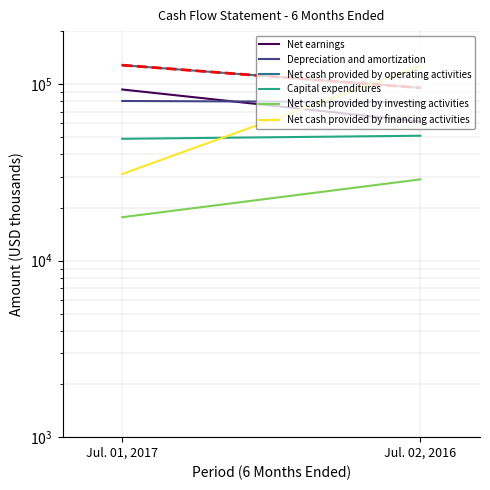

What is the sum of all Net cash provided by investing activities values?

46536